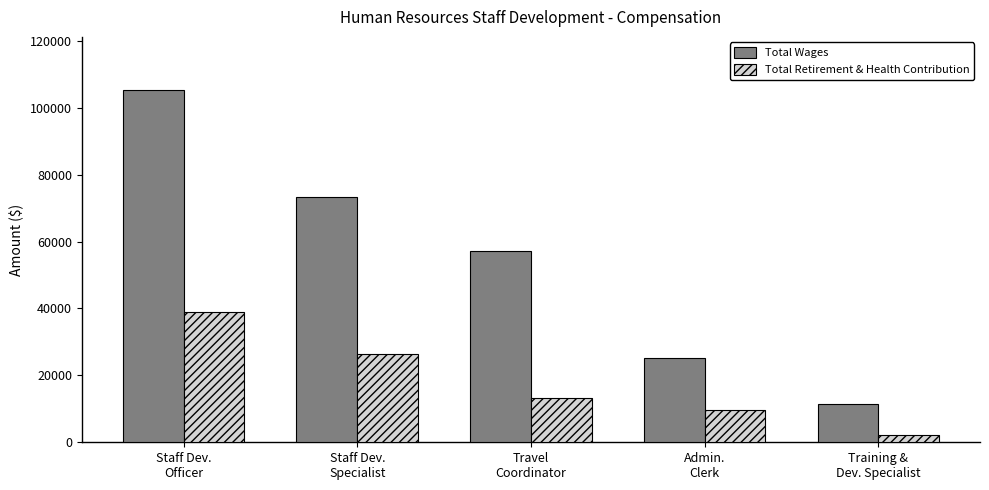

Which series has the widest spread of values?

Total Wages